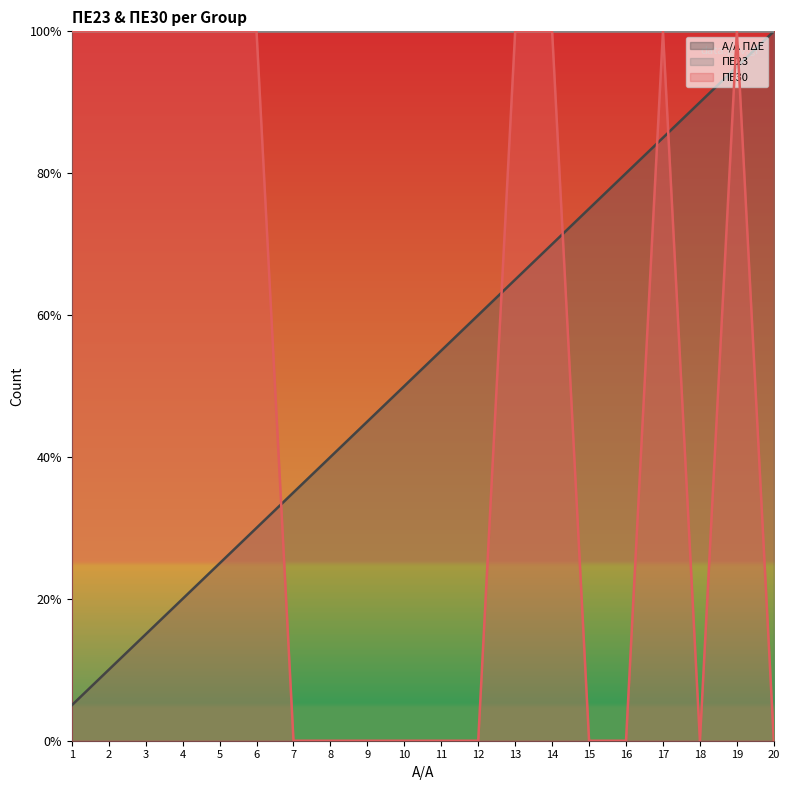

Which series has the largest total across all categories?

Α/Α ΠΔΕ